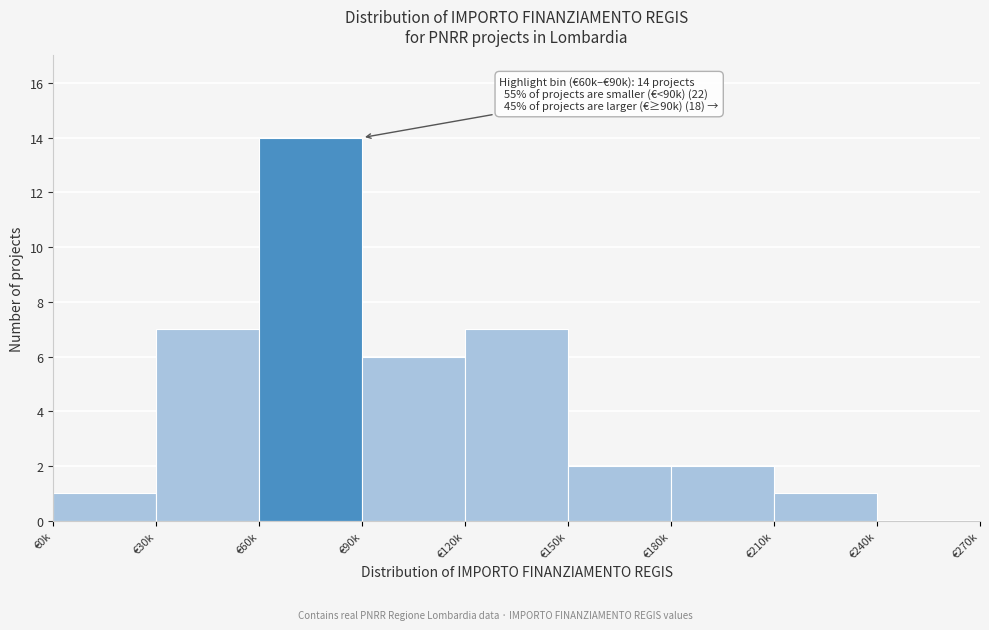

Reading right to left, what are all the values shown in this chart?

€240k=0	€210k=1	€180k=2	€150k=2	€120k=7	€90k=6	€60k=14	€30k=7	€0k=1